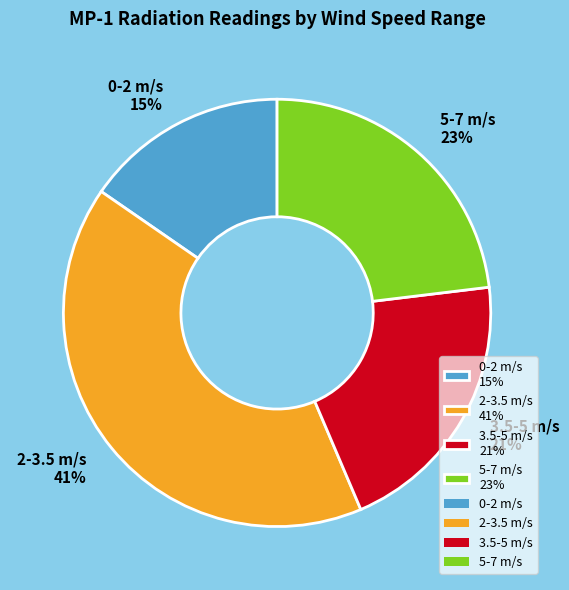

What percentage is the 5-7 m/s 23% slice, to the nearest percent?

23%